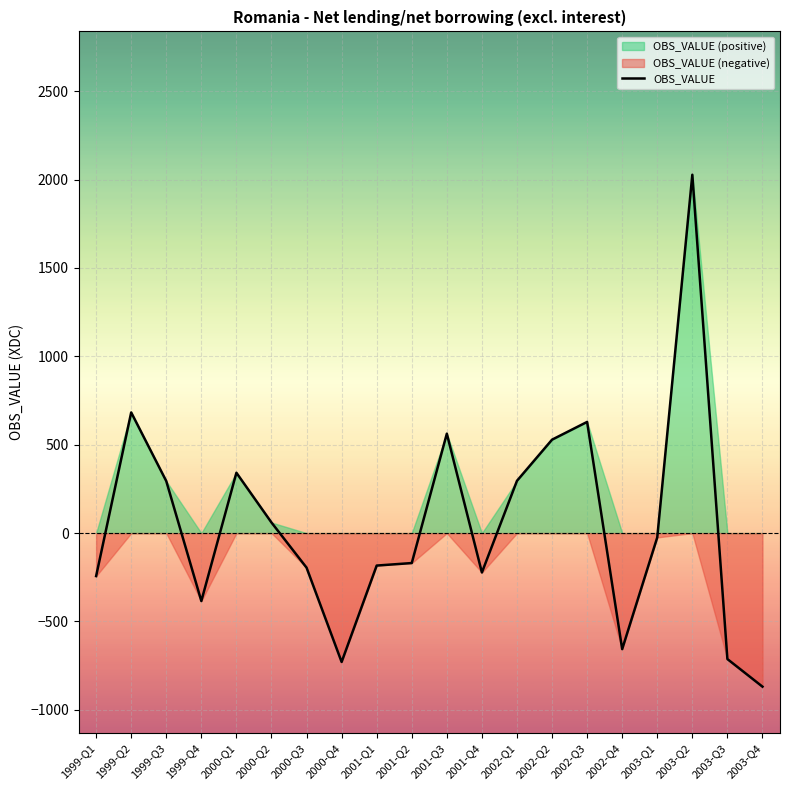

True or false: there are more than 2 points higher than both neighbors.

True